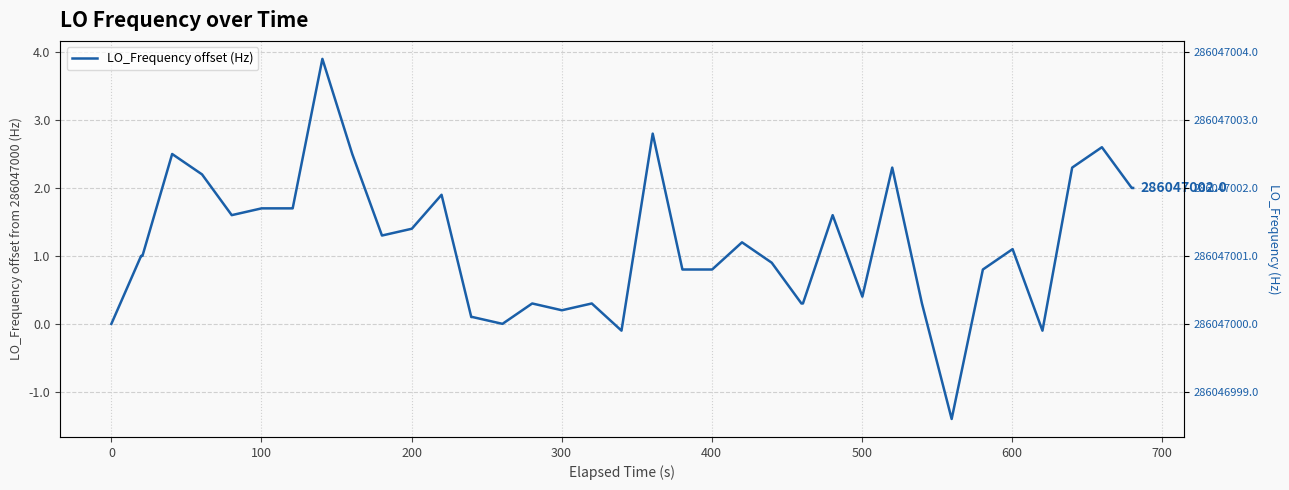

Count the number of categories in the chart.

40